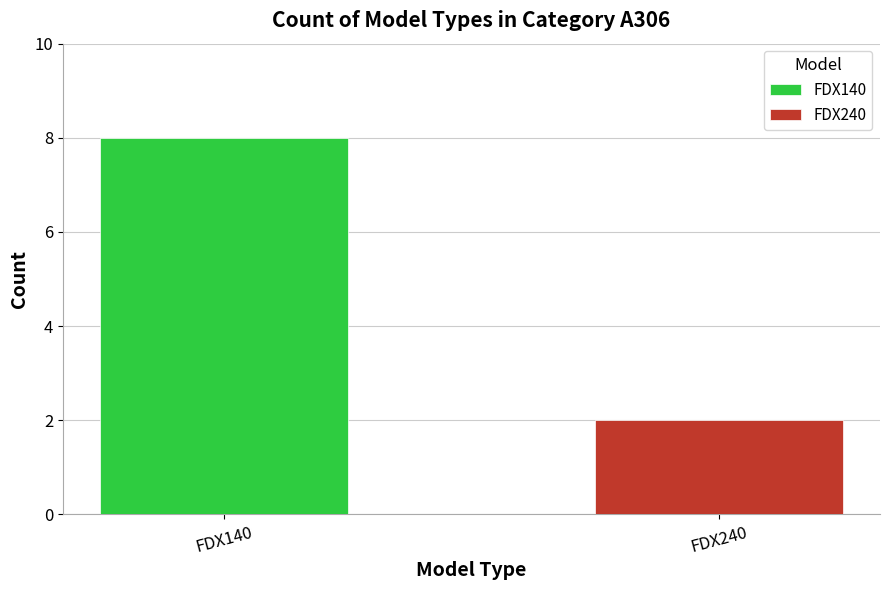

What is the greatest value displayed?

8